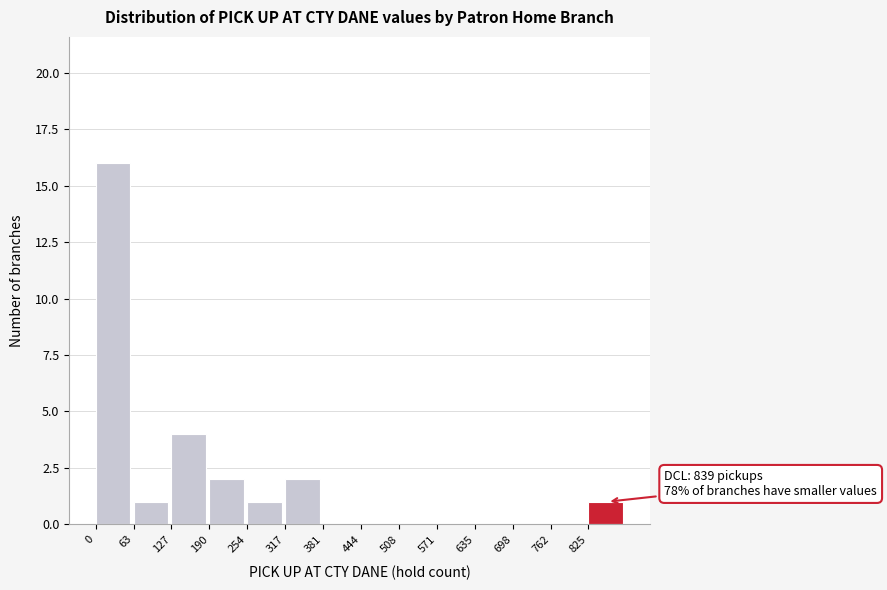

Over which range of the x-axis is the bar tallest?

0 to 60